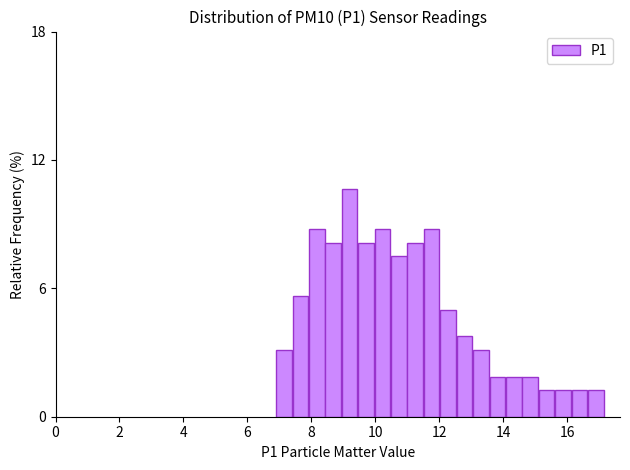

Read against the x-axis, roughly where is the centre of the tallest bar?

9.2